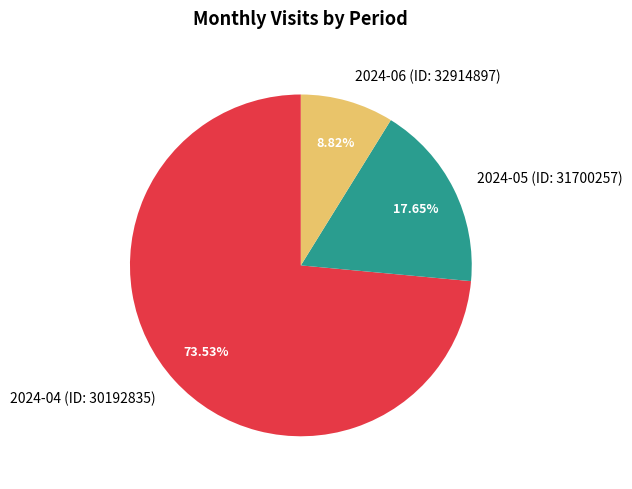

Is there a majority slice in this chart?

Yes